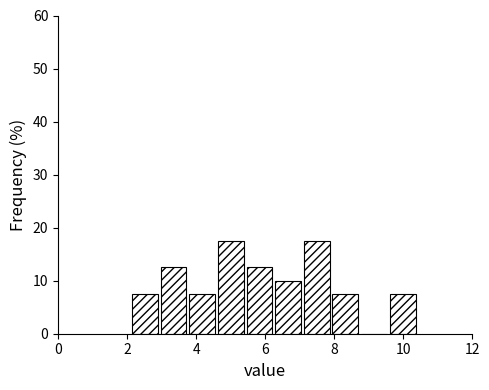

Reading left to right, transcribe this chart: for each bar, give the range it covers on the x-axis and its height. Neither the bar edges nor the heights are printed on the chart, so give them approximately, as read against the axes.

2.2 to 3.0: 8
3.0 to 3.8: 13
3.8 to 4.6: 8
4.6 to 5.4: 18
5.4 to 6.2: 13
6.2 to 7.0: 10
7.0 to 8.0: 18
8.0 to 8.8: 8
8.8 to 9.6: 0
9.6 to 10.4: 8